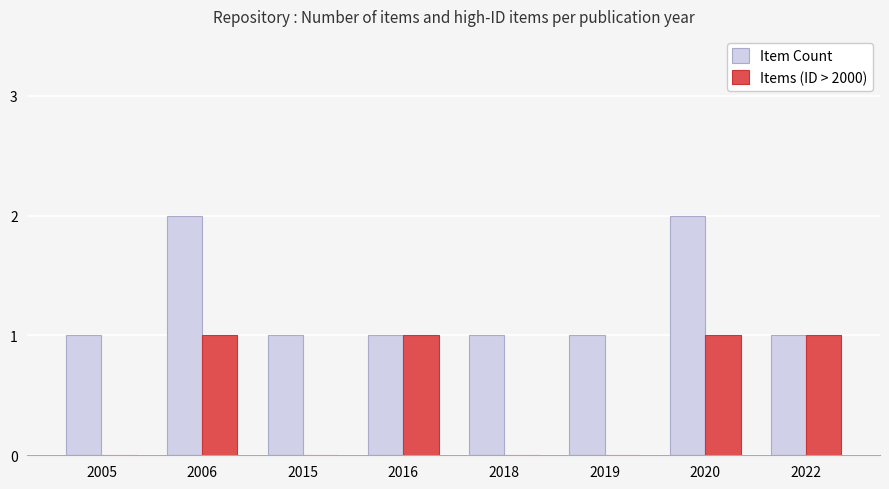

Is it true that Item Count equals 2 at 2015?

False